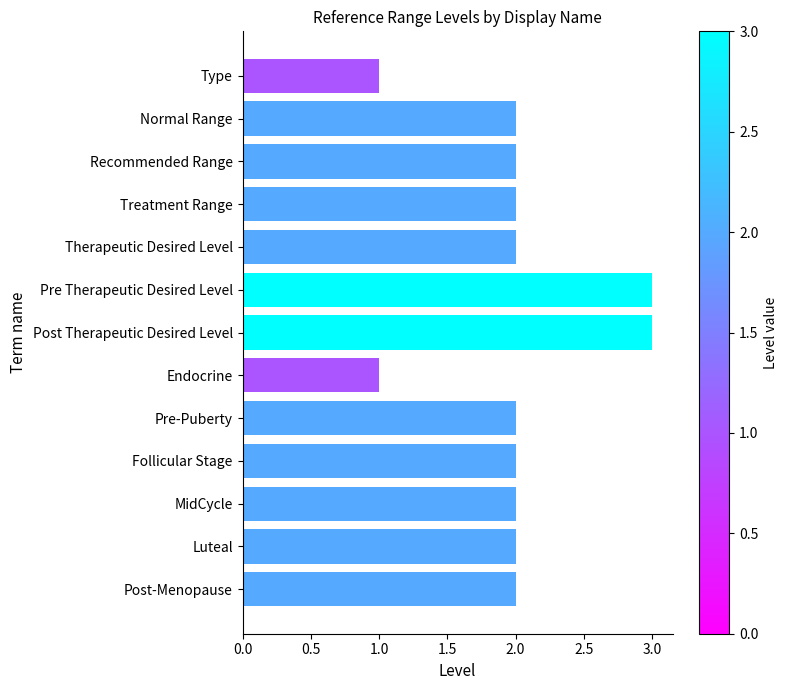

What is the approximate value at Post Therapeutic Desired Level?

3